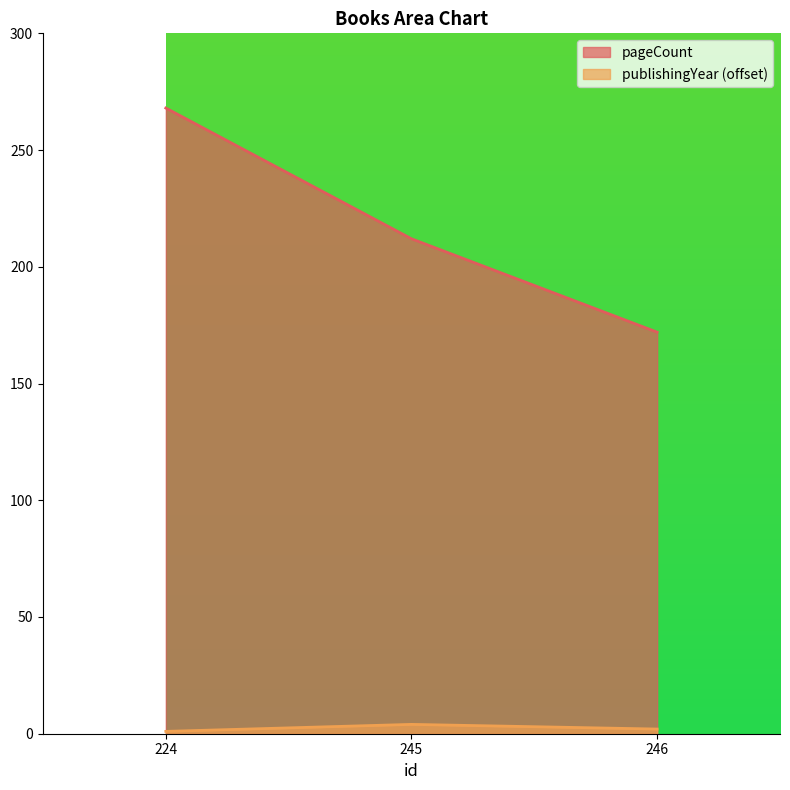

At which label does publishingYear reach its peak?

245